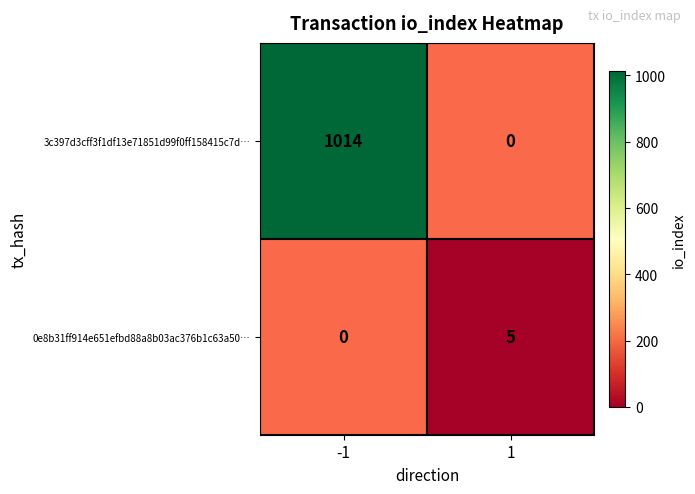

What is the greatest value displayed?

1014